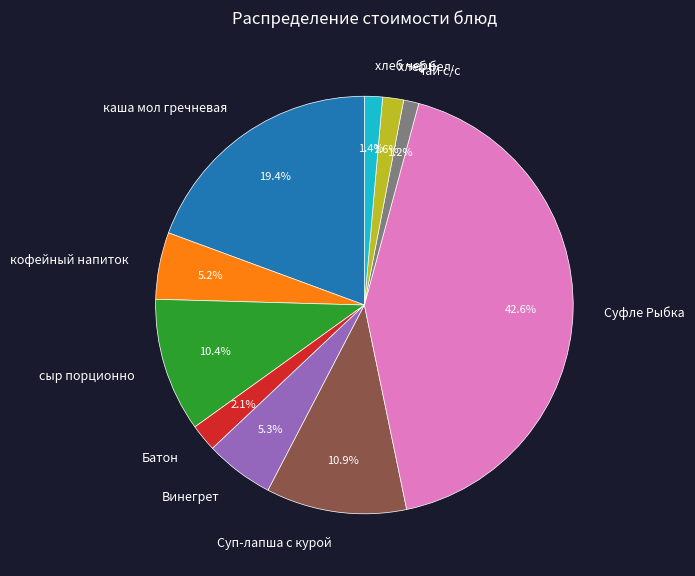

Does any single category account for the majority?

No